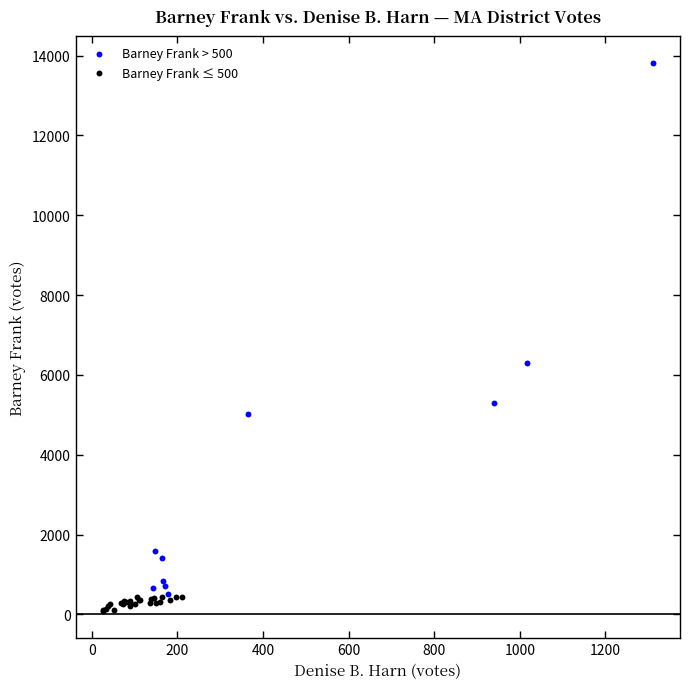

Which series contains the highest Y value?

Barney Frank > 500